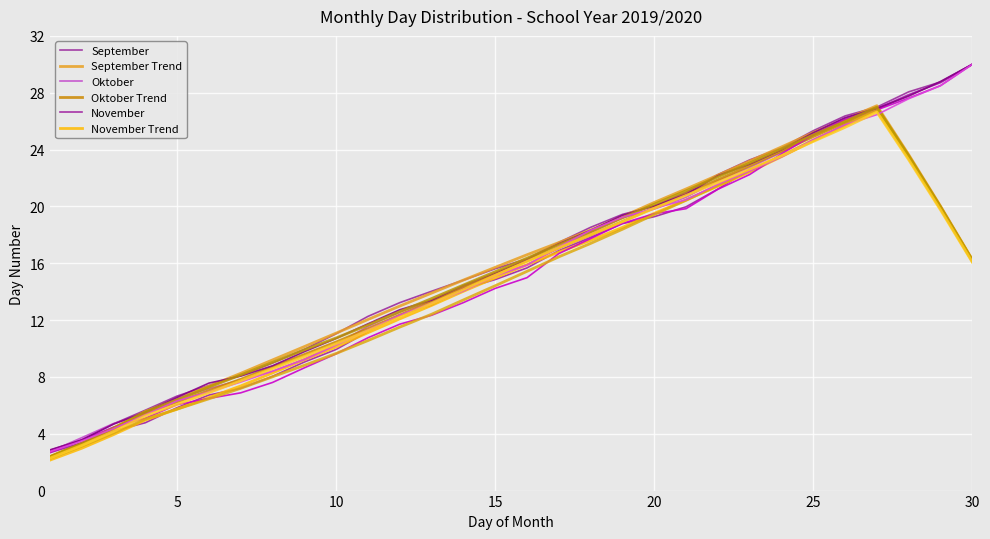

The value of Oktober at 11 is 7.0. True or false?

False